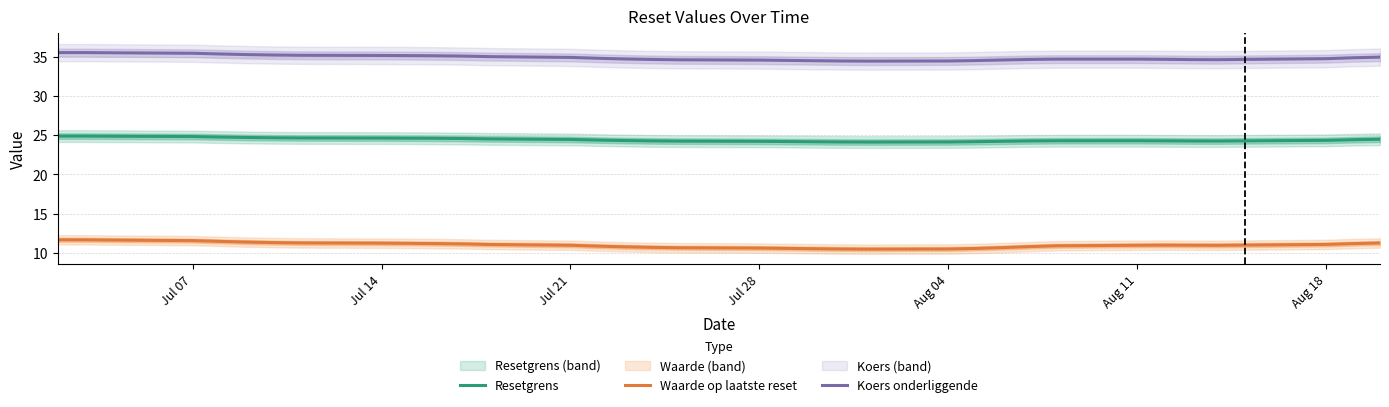

How many lines are shown in the chart?

3